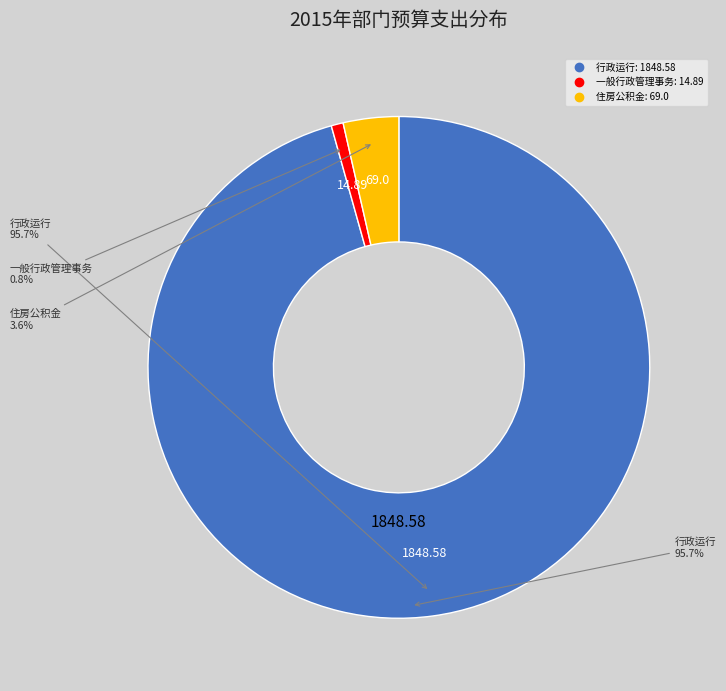

How much of the chart is everything except 行政运行?

4.3%